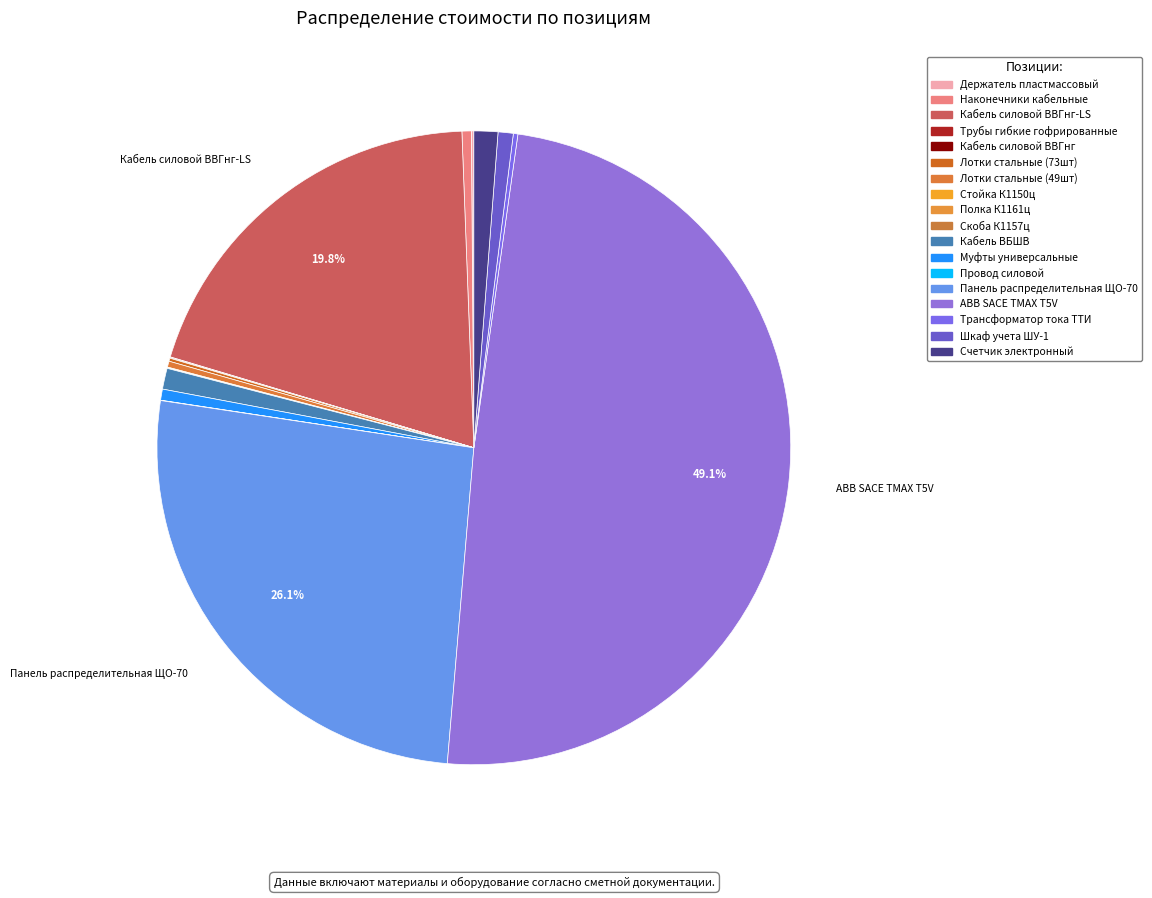

What is the smallest slice in the pie chart?

Скоба К1157ц